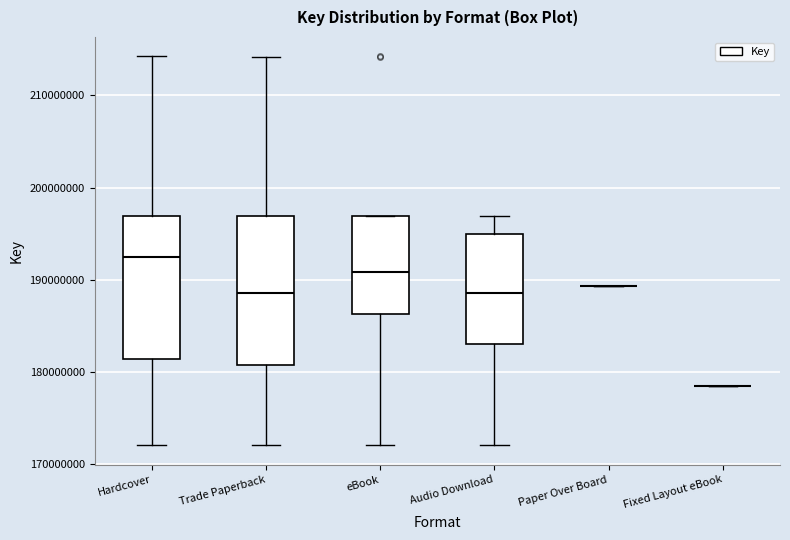

Where does the lower whisker of the box for Hardcover end on the y-axis? The values are not printed on the chart, so give them approximately, as read against the axis.

172000000